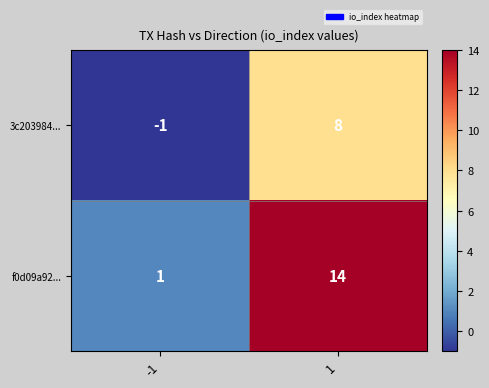

What is the sum of the 3c203984... values at -1 and 1?

7